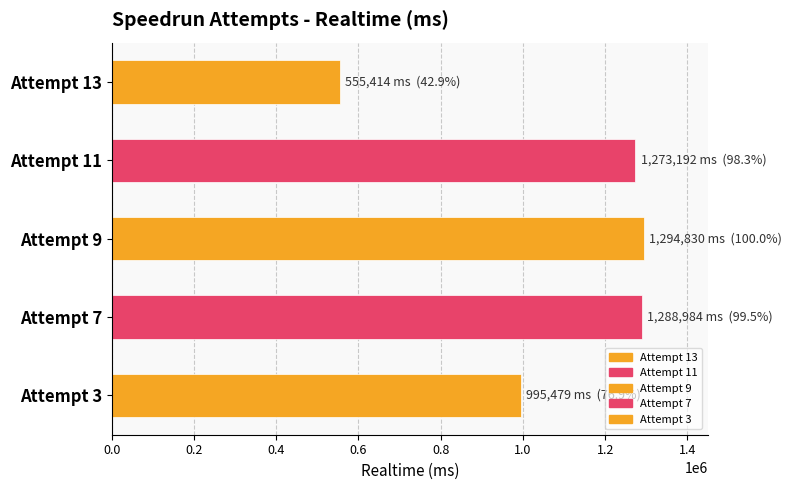

How many series are shown in this chart?

1